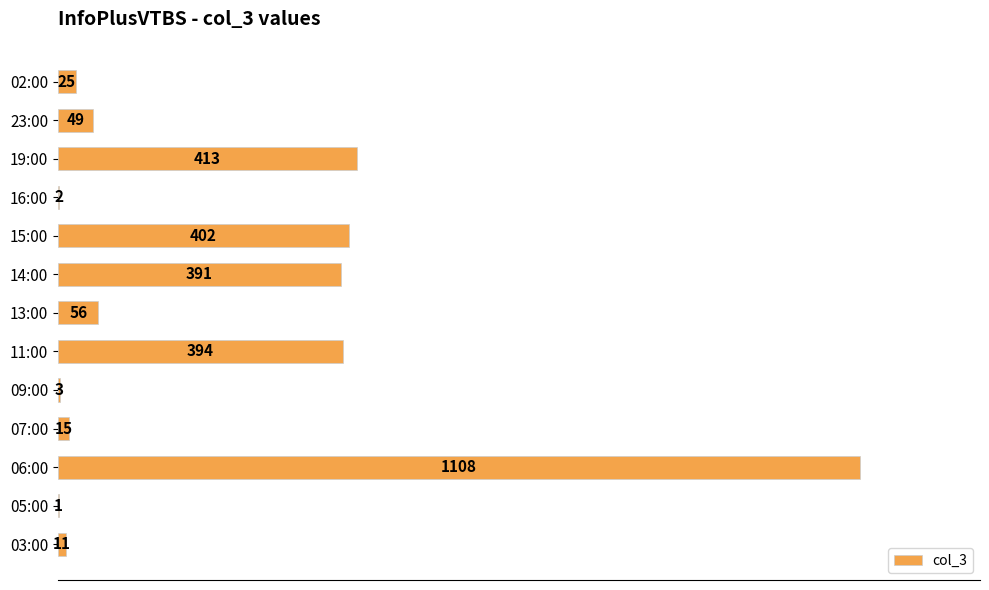

Which category has the highest value across all series?

06:00